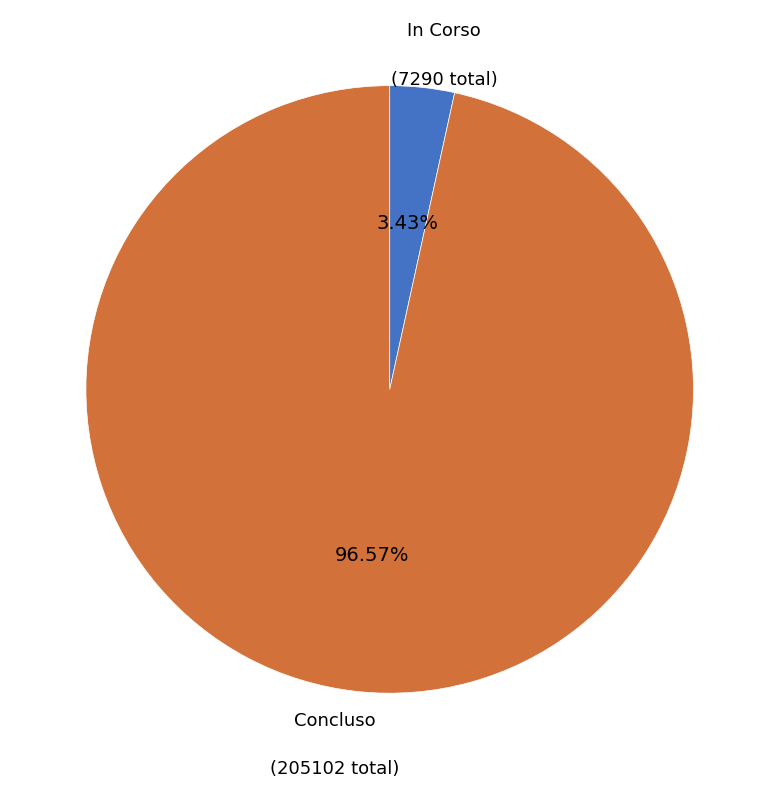

Is there any slice that represents more than half of the pie?

Yes